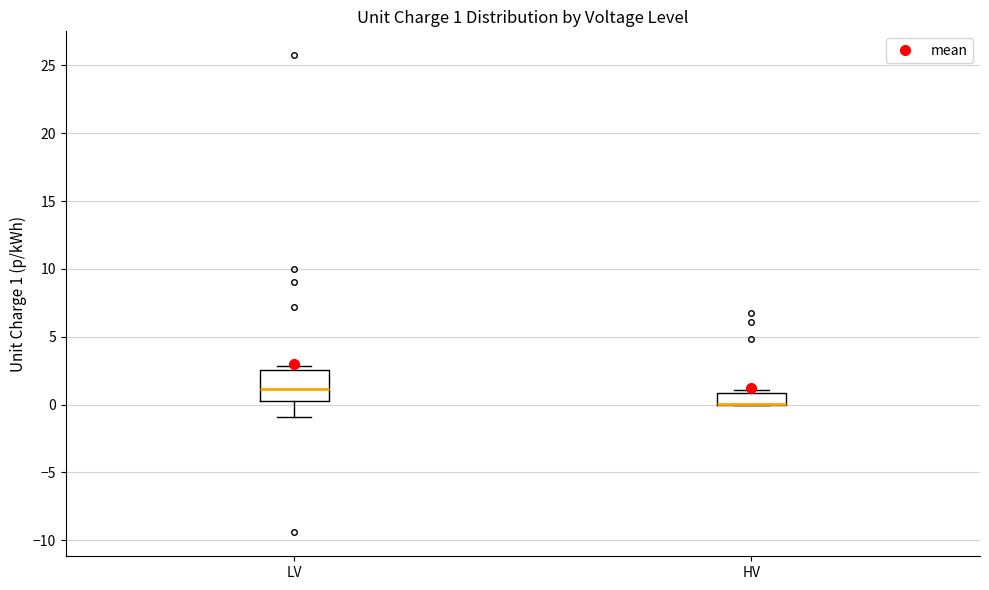

Which box is the tallest, from its lower edge to its upper edge?

LV